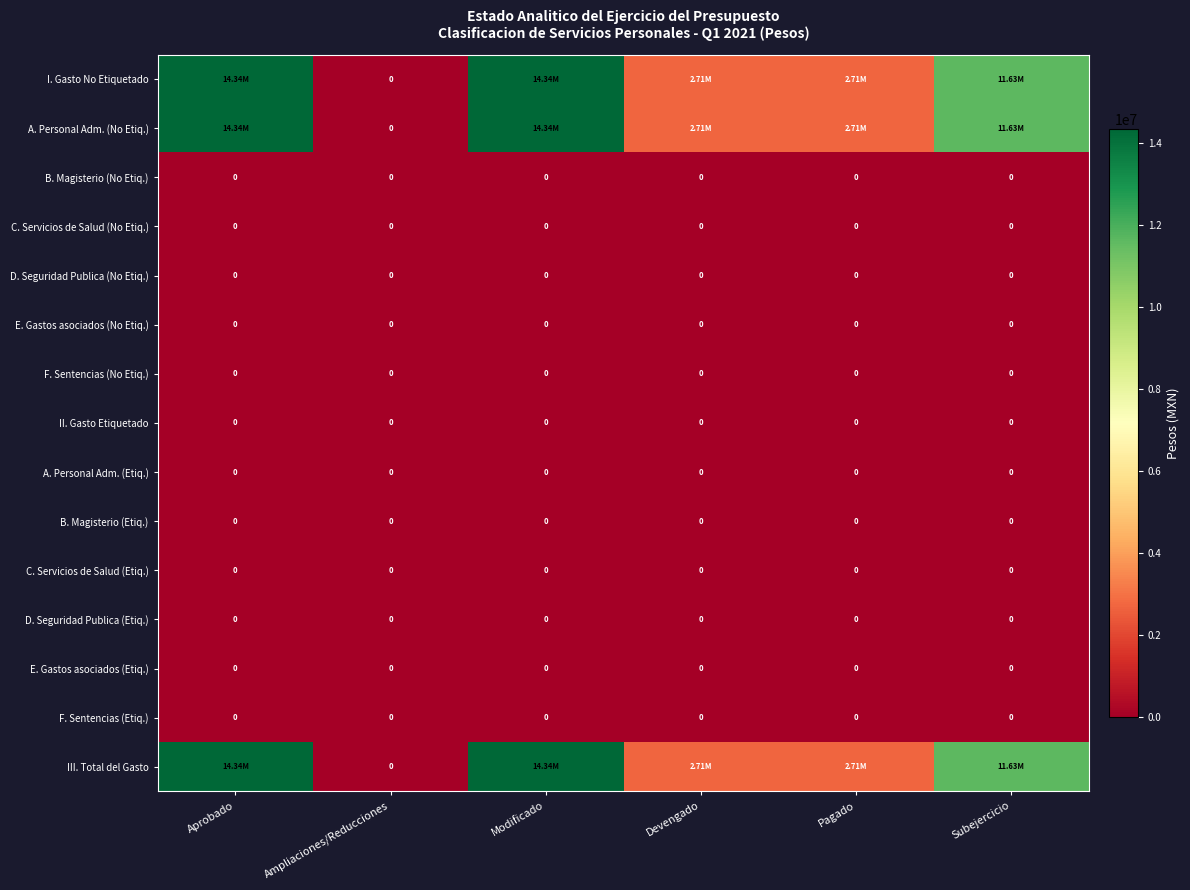

What is the spread (max minus min) of values at Subejercicio?

11632949.7